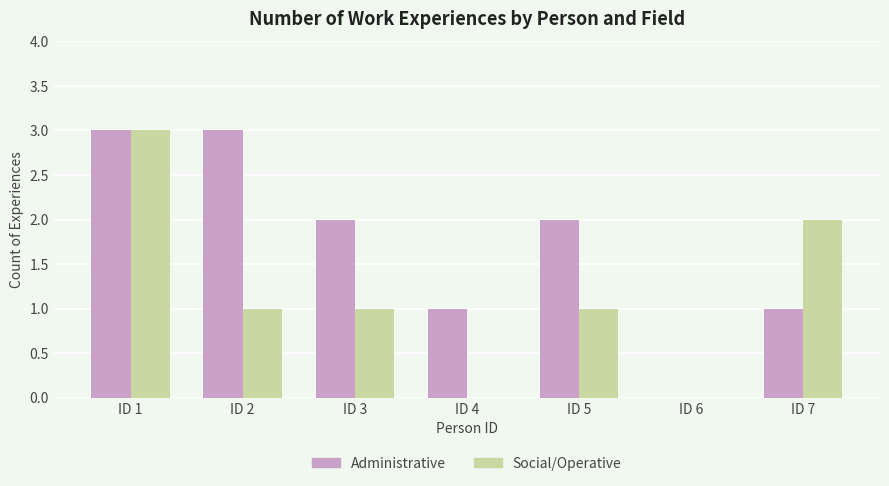

What is the greatest value displayed?

3